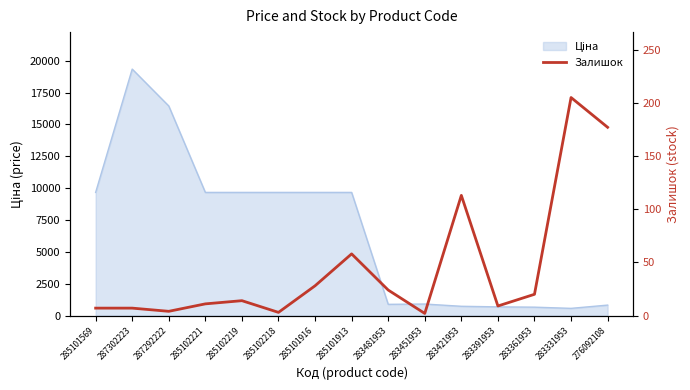

List the labels in order of value, largest first.

283331953, 276092108, 283421953, 285101913, 285101916, 283481953, 283361953, 285102219, 285102221, 283391953, 285101569, 287302223, 287292222, 285102218, 283451953